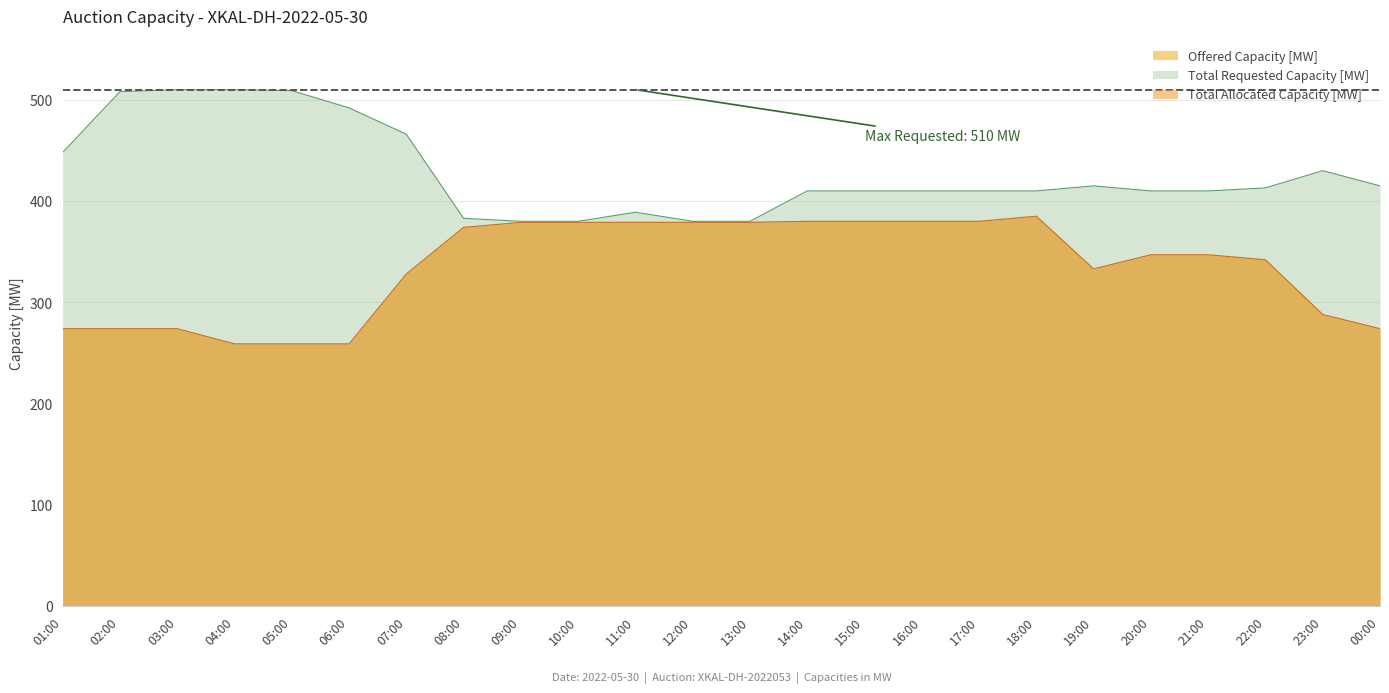

What is the spread (max minus min) of values at 23:00?

142